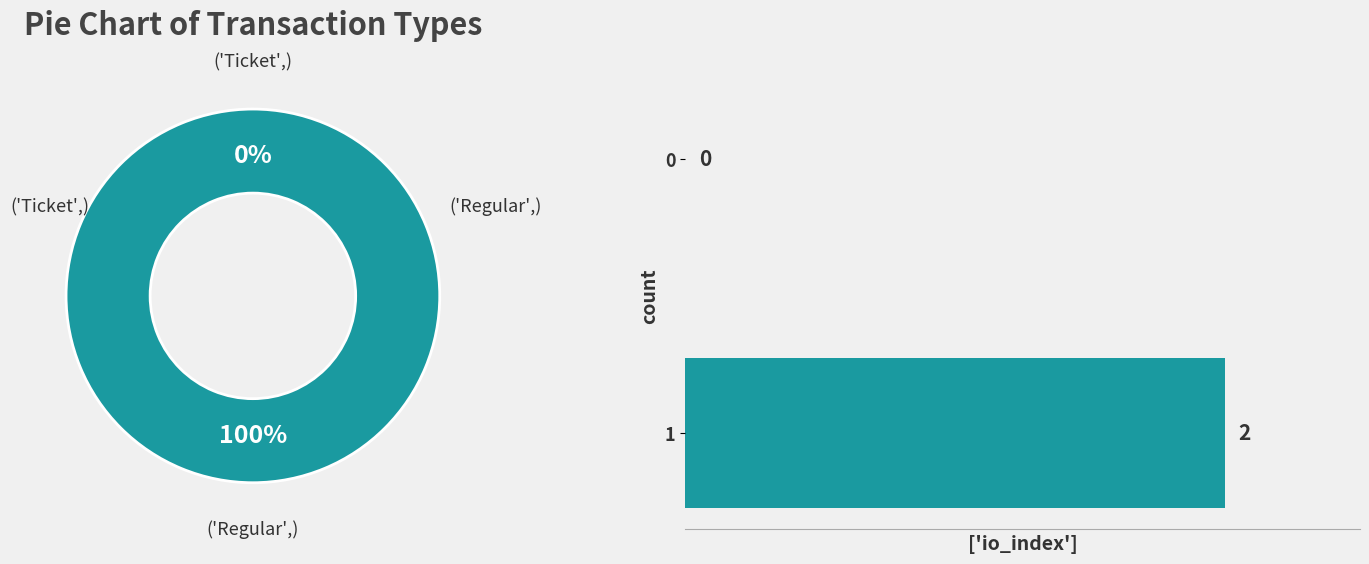

To the nearest percent, what is the average slice percentage?

50%